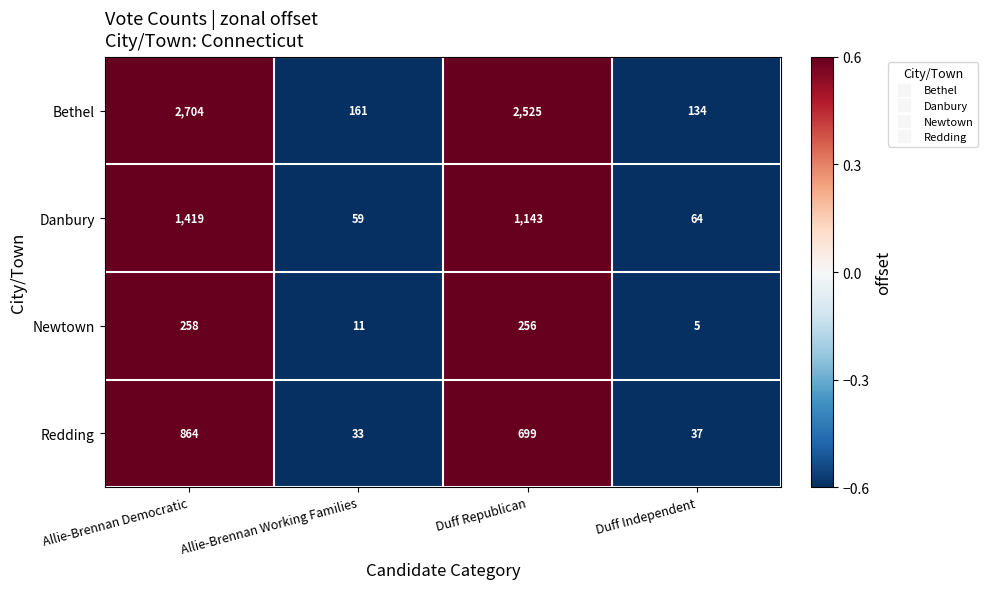

At Allie-Brennan Democratic, list the series in order from largest to smallest.

Bethel, Danbury, Redding, Newtown